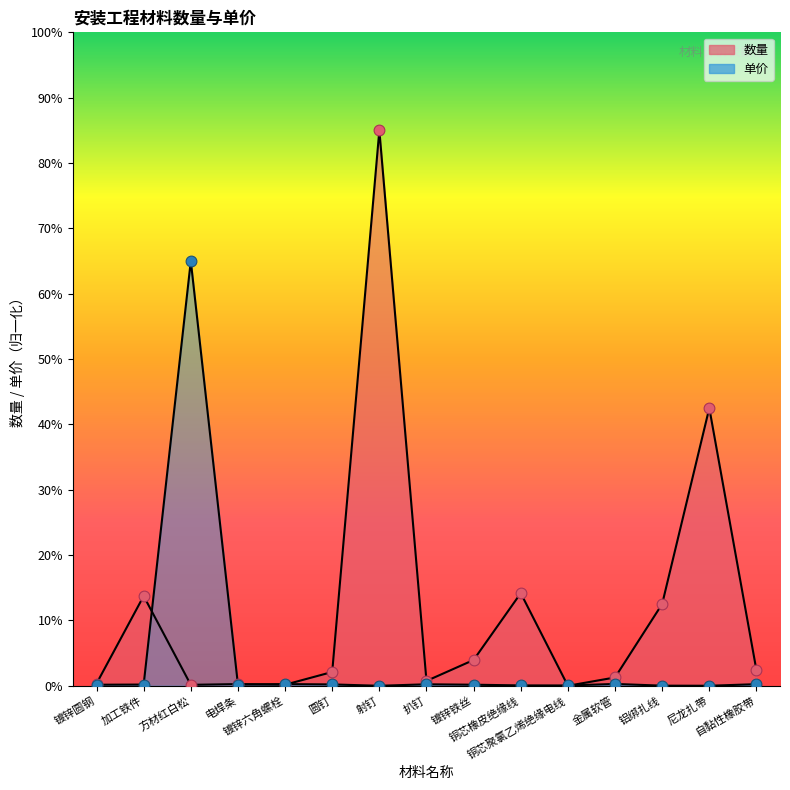

What are all the series names shown in the legend?

数量, 单价